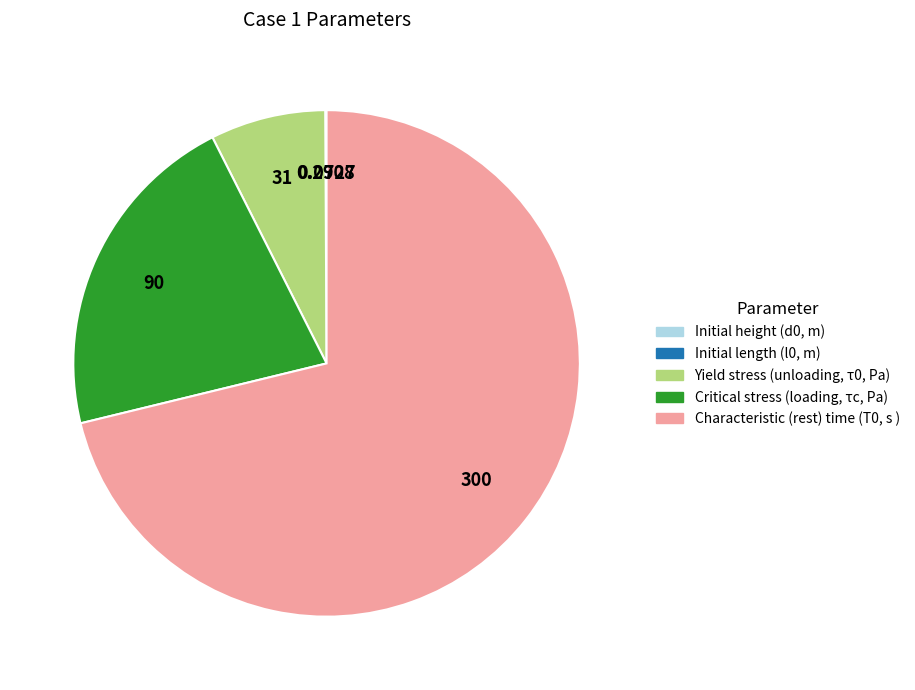

What is the majority slice?

Characteristic (rest) time (T0, s )